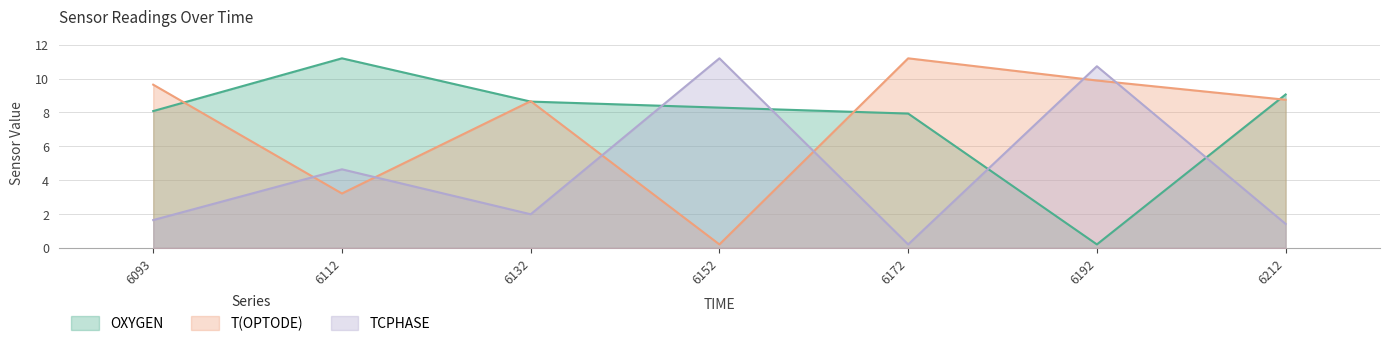

What is the sum of the TCPHASE values at 6212 and 6172?

1.6